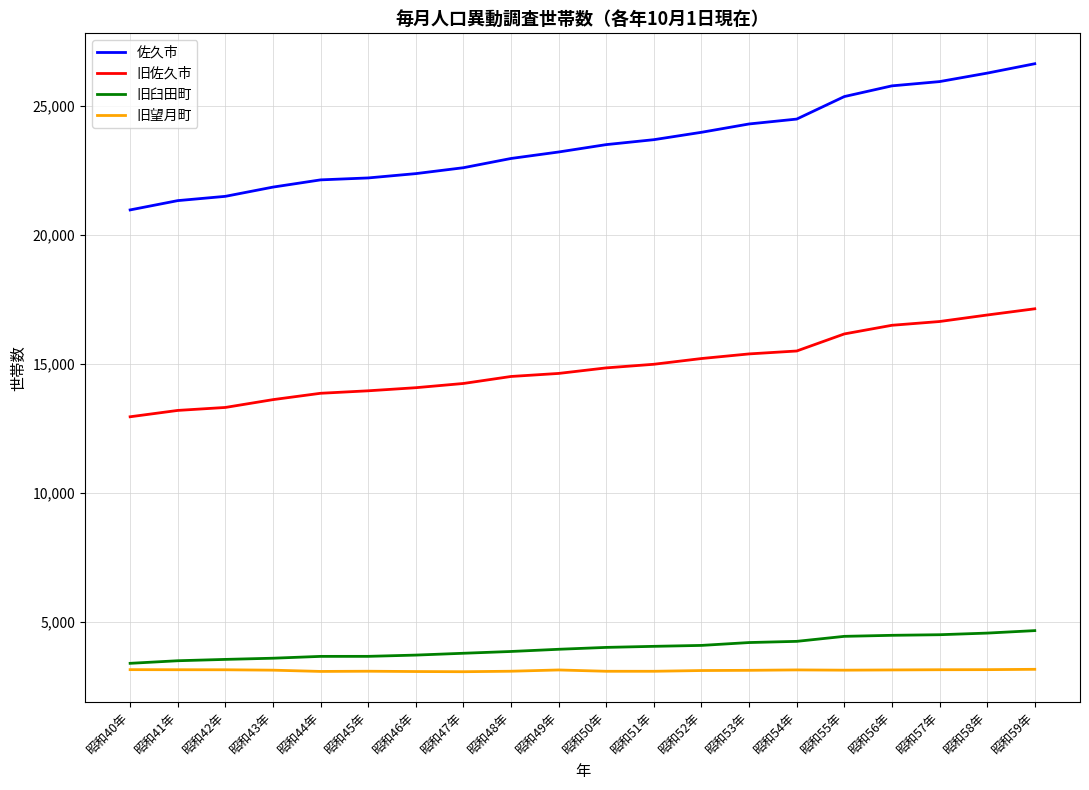

What is the approximate value of 旧佐久市 at 昭和40年, to the nearest 50?

12950